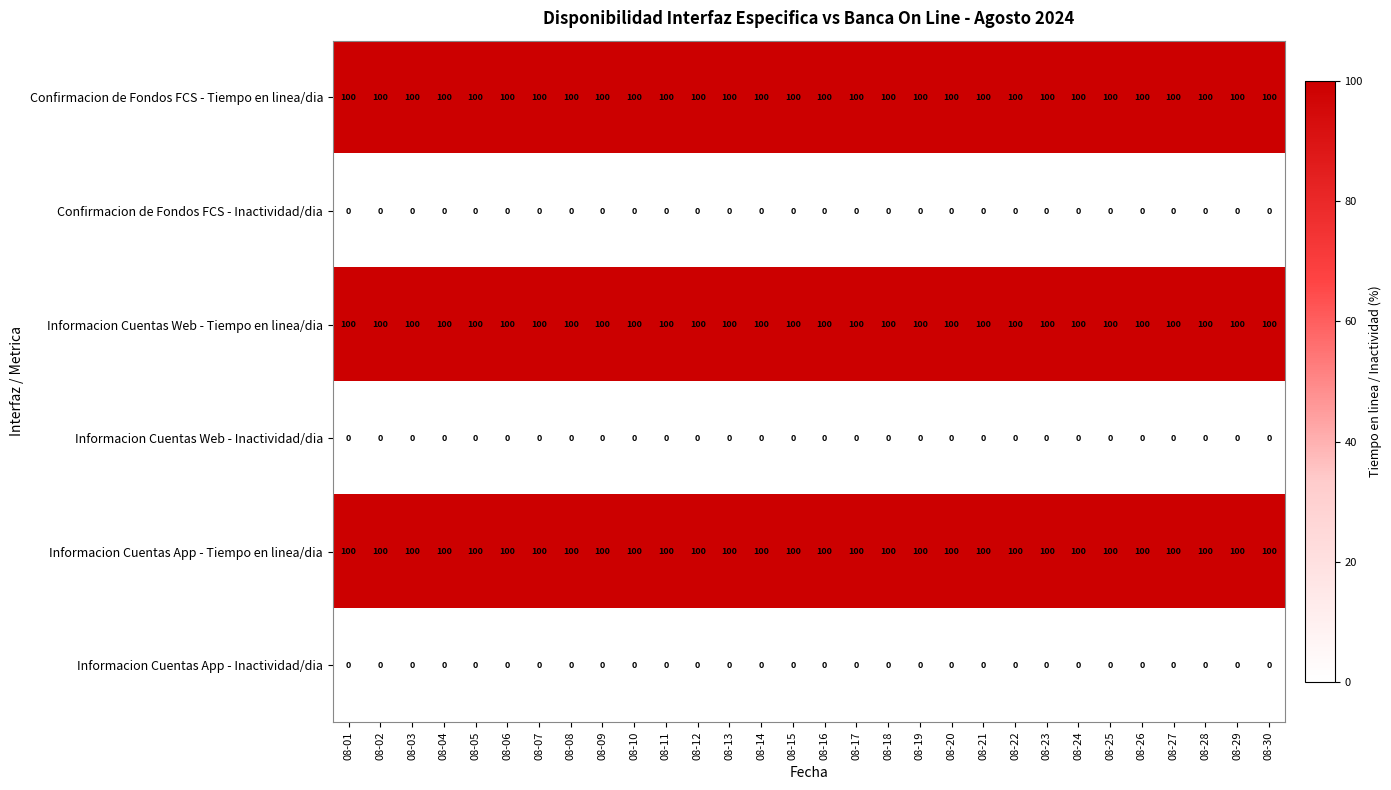

What is the difference between the highest and lowest values at 08-29?

100